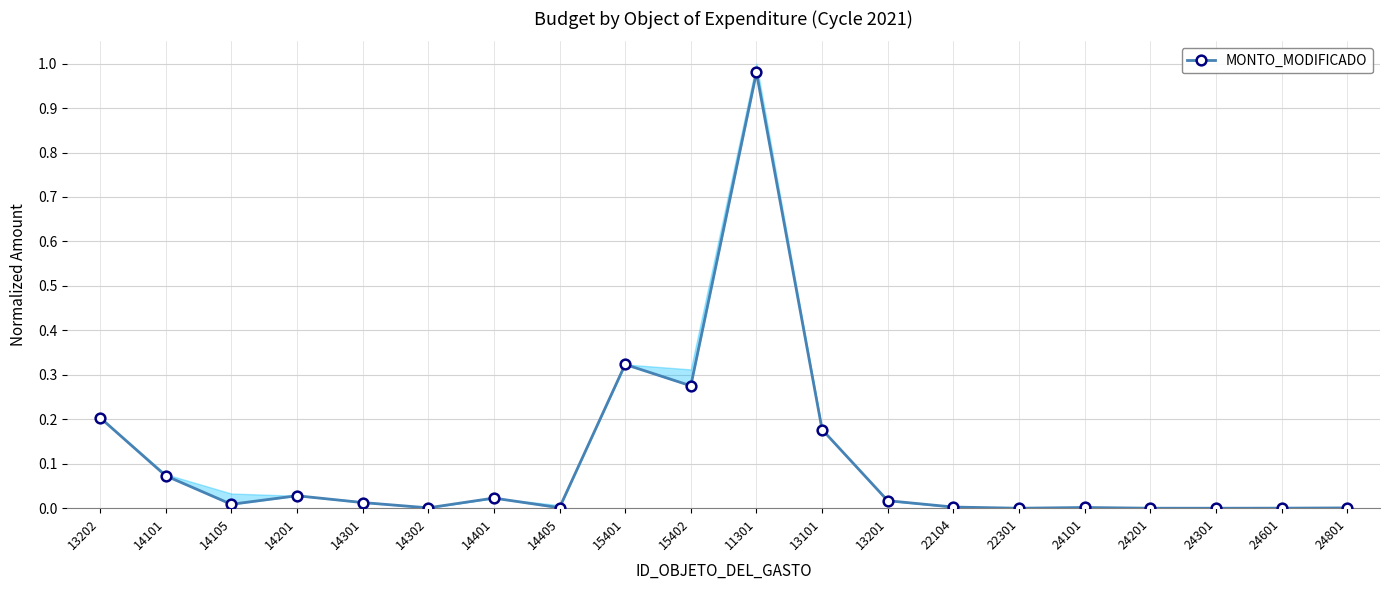

Reading right to left, transcribe all the data shown in this chart.

0.0	0.0	0.0	0.0	0.0	0.0	0.0	0.0	0.2	1.0	0.3	0.3	0.0	0.0	0.0	0.0	0.0	0.0	0.1	0.2